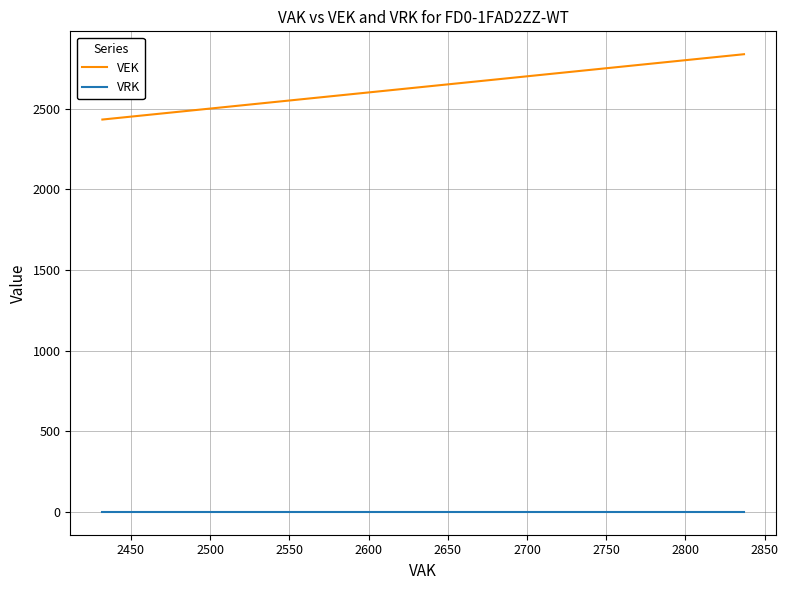

True or false: VEK has more than 0 points higher than both neighbors.

False